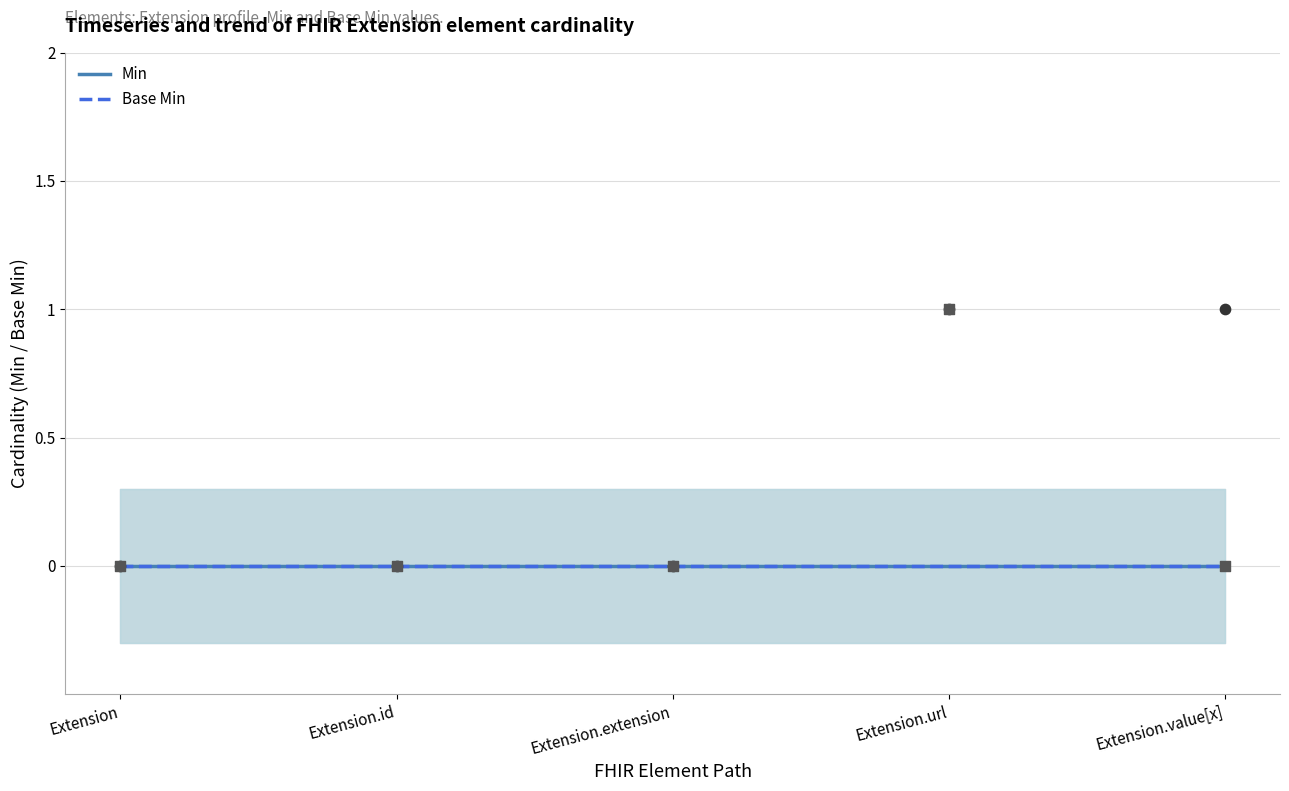

What are all the series names shown in the legend?

Min, Base Min